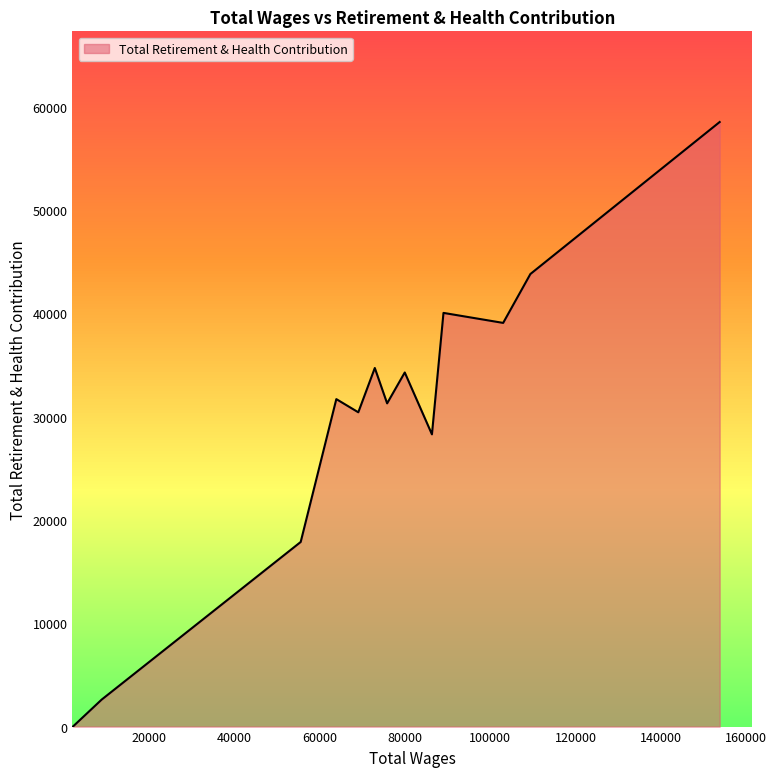

What is the greatest value displayed?

58534